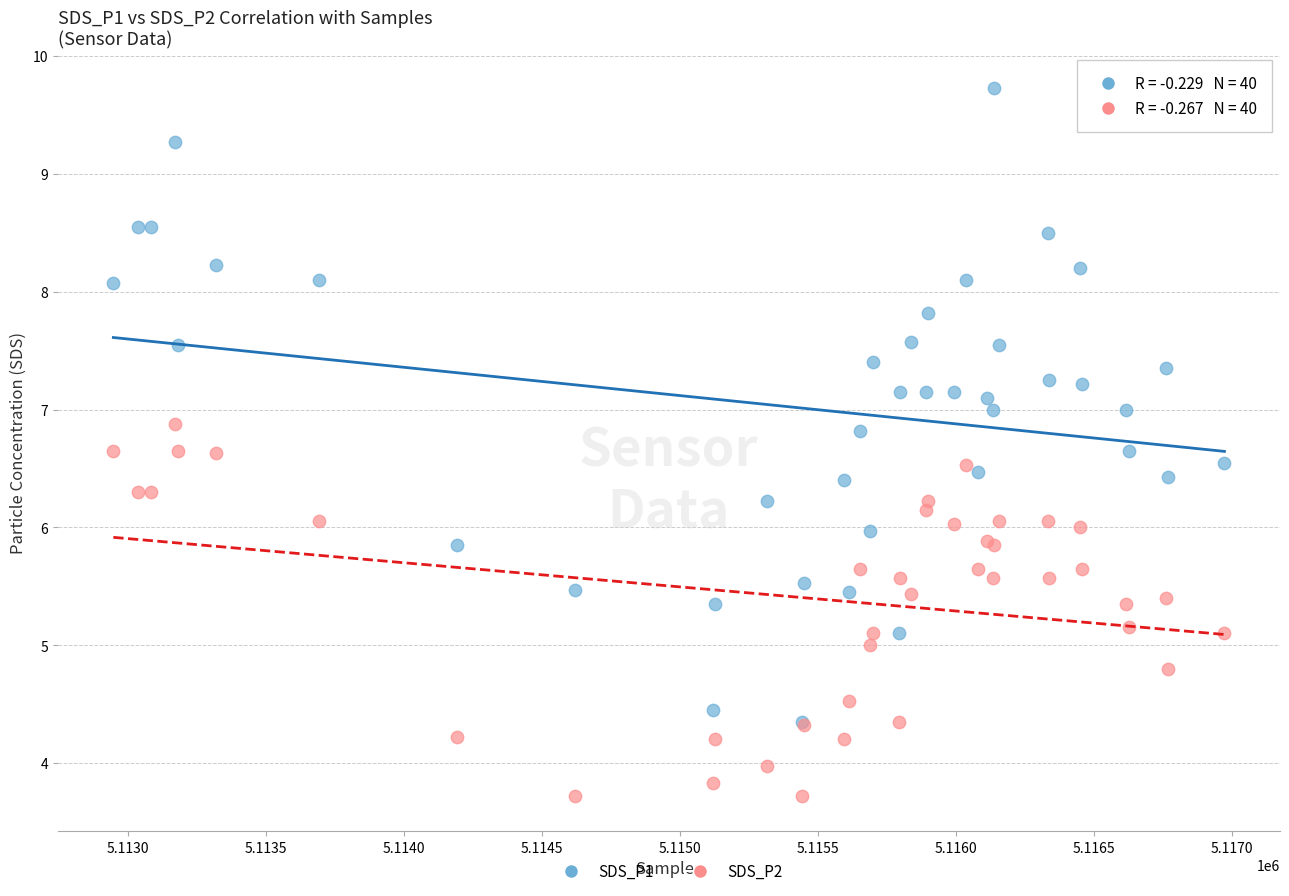

Which series has the widest spread of Y values?

SDS_P1